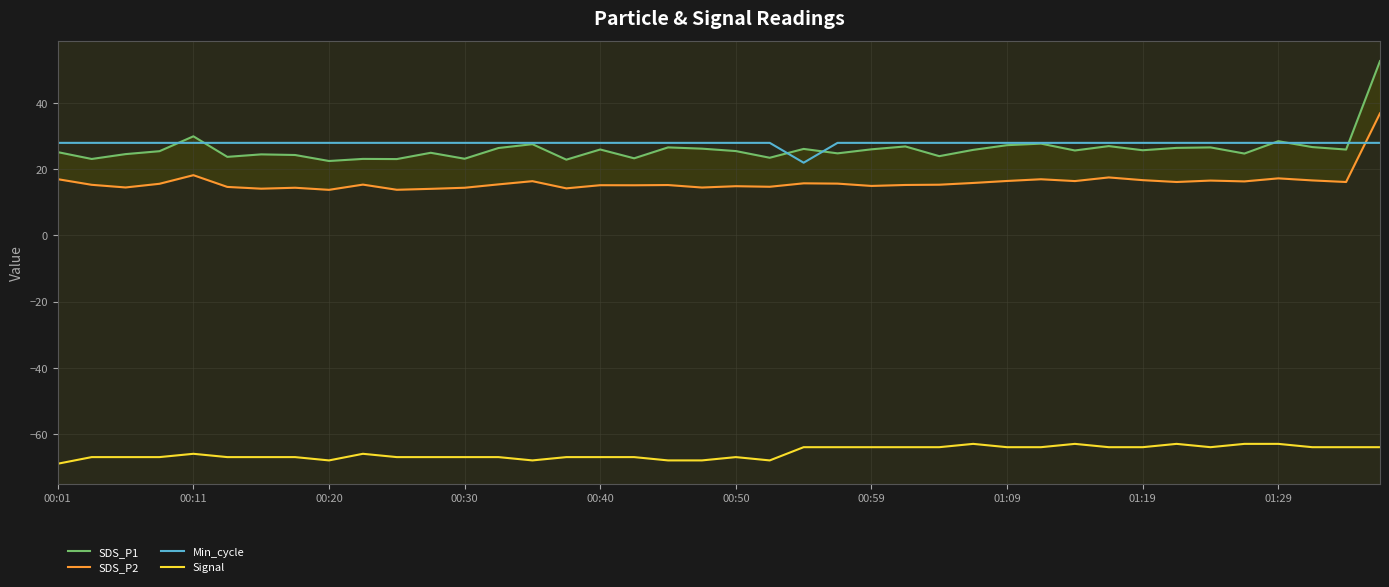

What is the lowest value of the Signal series?

-69